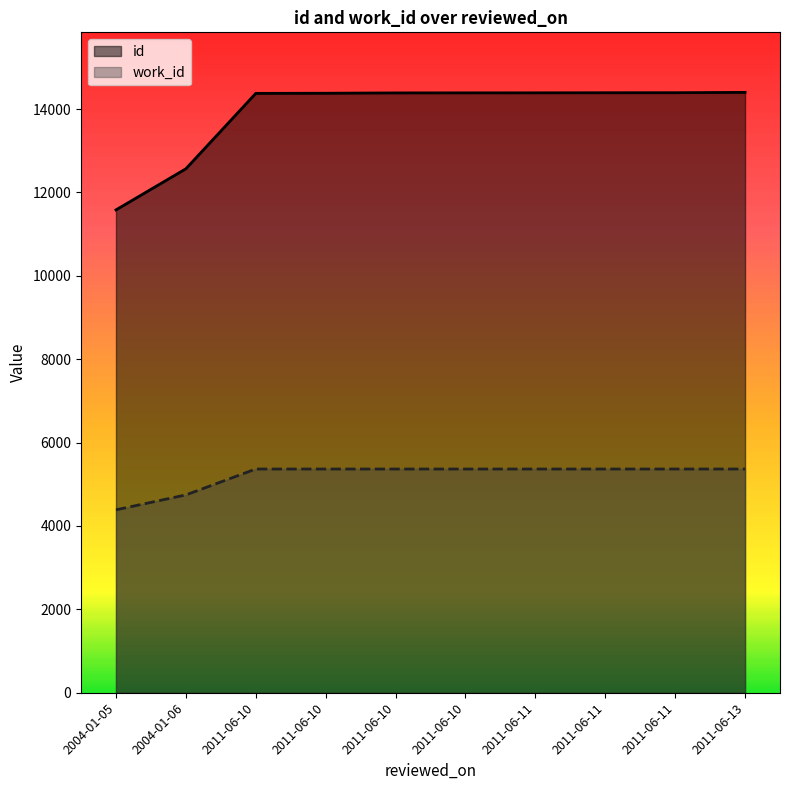

Which series has the largest total across all categories?

id